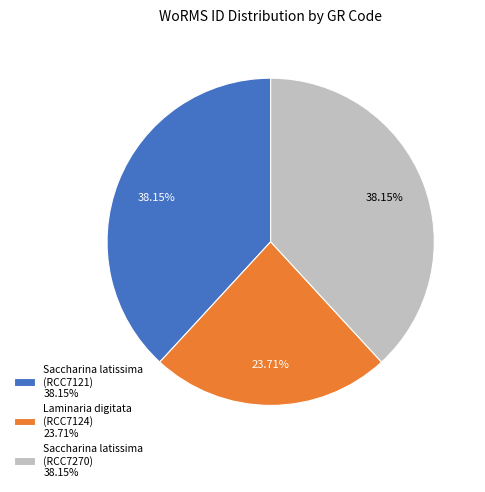

What percentage is NOT represented by Laminaria digitata (RCC7124)?

76.3%